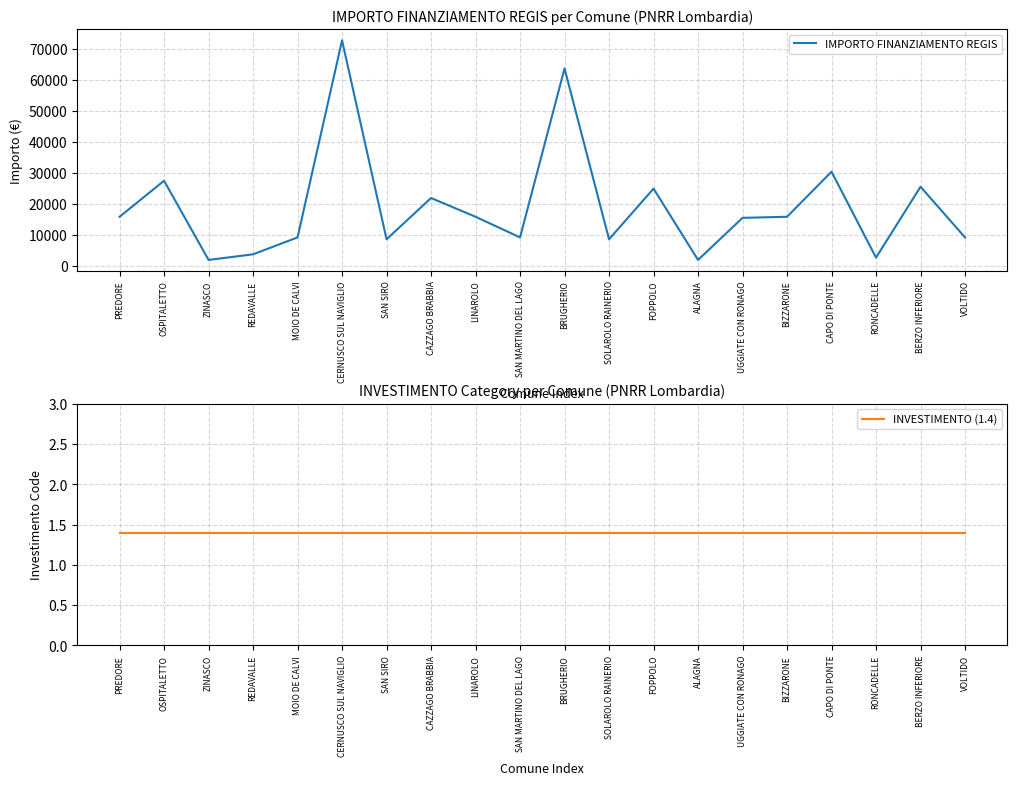

Reading left to right, list all the values displayed in this chart.

IMPORTO FINANZIAMENTO REGIS: PREDORE=15782.0	OSPITALETTO=27424.0	ZINASCO=1821.0	REDAVALLE=3642.0	MOIO DE CALVI=9105.0	CERNUSCO SUL NAVIGLIO=72840.0	SAN SIRO=8498.0	CAZZAGO BRABBIA=21852.0	LINAROLO=15782.0	SAN MARTINO DEL LAGO=9105.0	BRUGHERIO=63735.0	SOLAROLO RAINERIO=8498.0	FOPPOLO=24887.0	ALAGNA=1821.0	UGGIATE CON RONAGO=15426.0	BIZZARONE=15782.0	CAPO DI PONTE=30350.0	RONCADELLE=2571.0	BERZO INFERIORE=25494.0	VOLTIDO=9105.0
INVESTIMENTO (1.4): PREDORE=1.4	OSPITALETTO=1.4	ZINASCO=1.4	REDAVALLE=1.4	MOIO DE CALVI=1.4	CERNUSCO SUL NAVIGLIO=1.4	SAN SIRO=1.4	CAZZAGO BRABBIA=1.4	LINAROLO=1.4	SAN MARTINO DEL LAGO=1.4	BRUGHERIO=1.4	SOLAROLO RAINERIO=1.4	FOPPOLO=1.4	ALAGNA=1.4	UGGIATE CON RONAGO=1.4	BIZZARONE=1.4	CAPO DI PONTE=1.4	RONCADELLE=1.4	BERZO INFERIORE=1.4	VOLTIDO=1.4